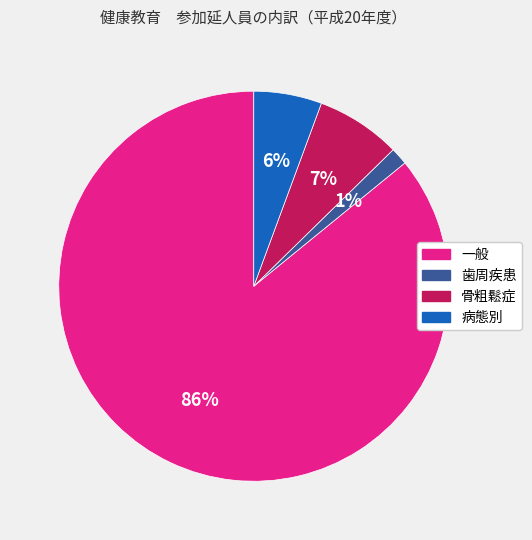

Rank the categories by value from highest to lowest.

一般, 骨粗鬆症, 病態別, 歯周疾患